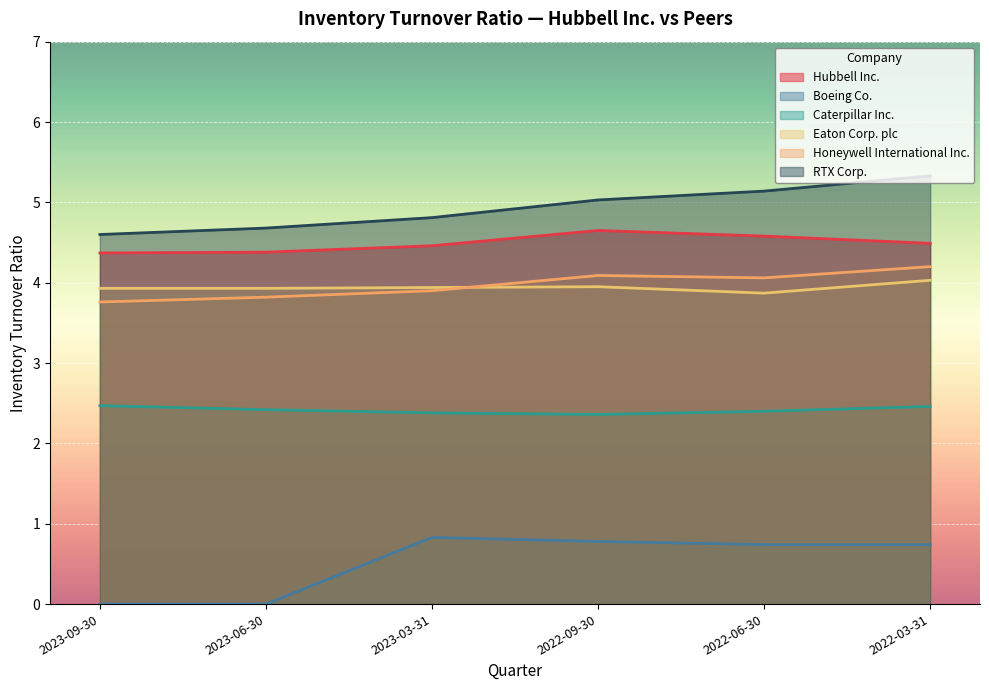

How many lines are shown in the chart?

6